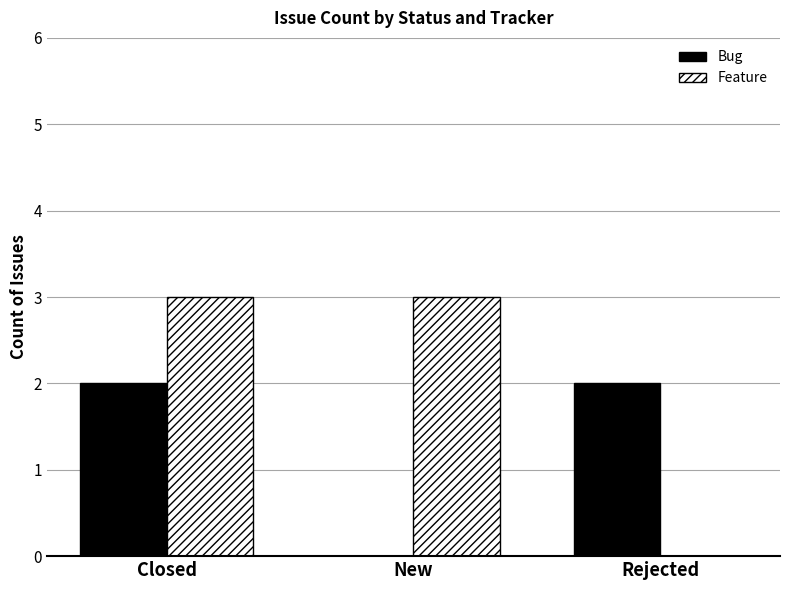

True or false: Bug has a value of 1 at New.

False